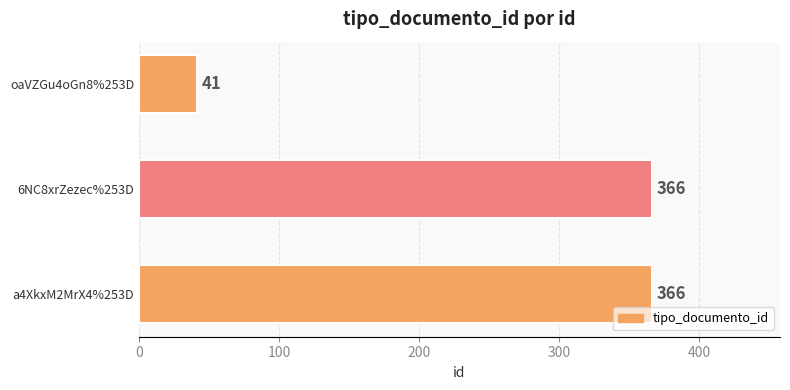

Which label corresponds to the smallest value in the chart?

oaVZGu4oGn8%253D